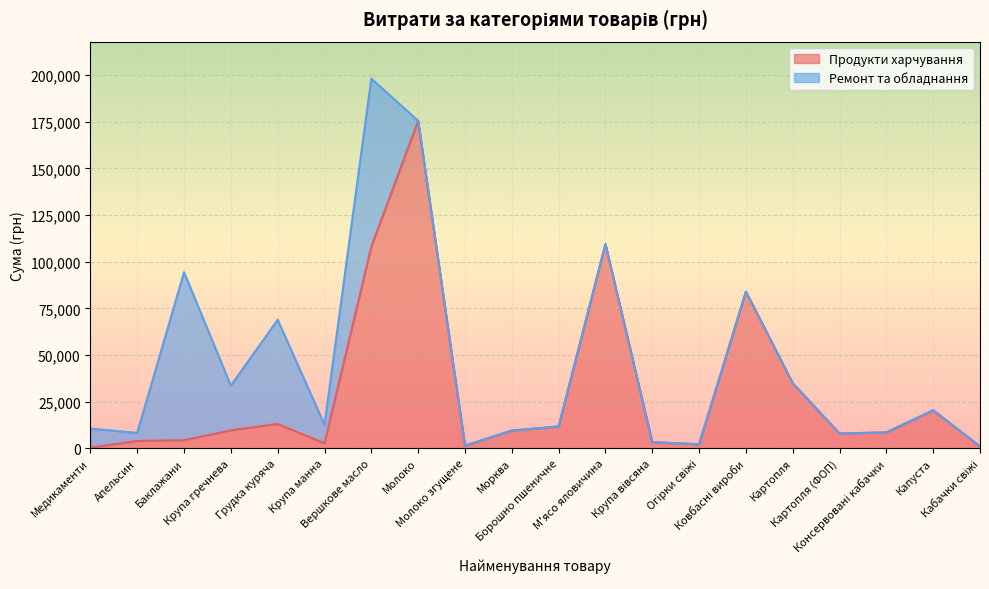

What is the highest value of the Продукти харчування series?

175446.4